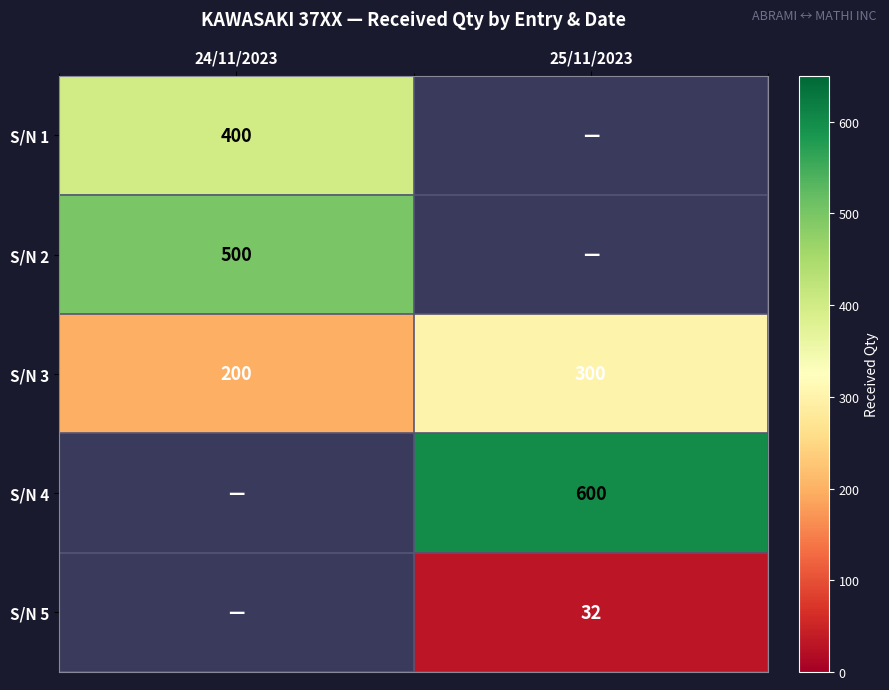

The S/N 3 series shows 187.0 at 25/11/2023. True or false?

False